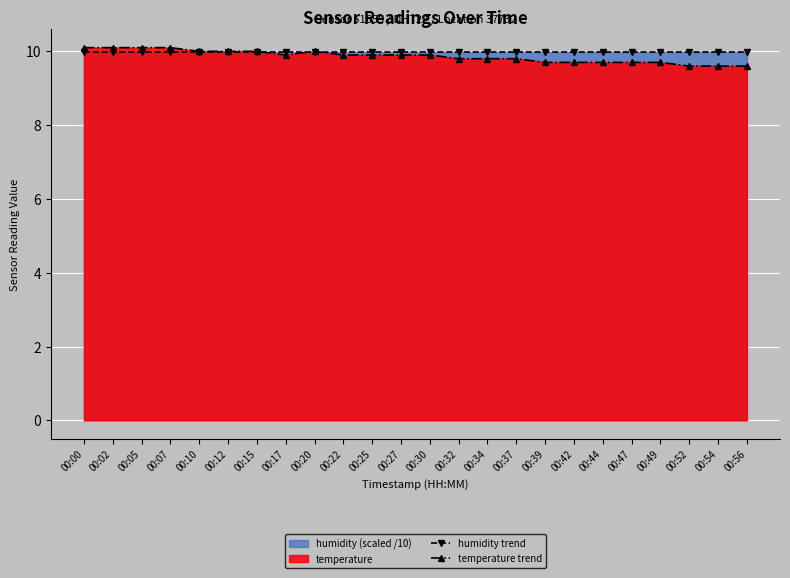

Which series changed the most between 00:02 and 00:37?

temperature trend